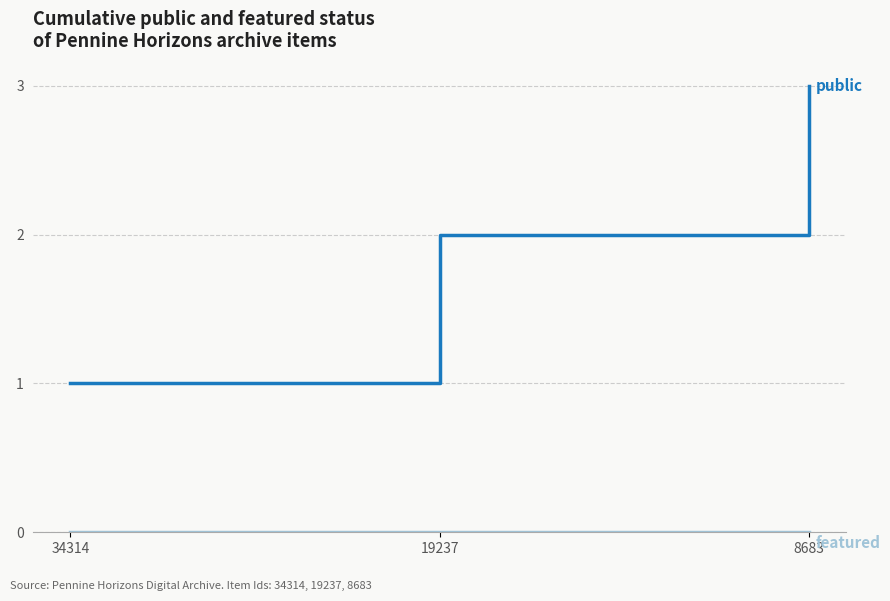

What is the difference between the highest and lowest values at 8683?

3